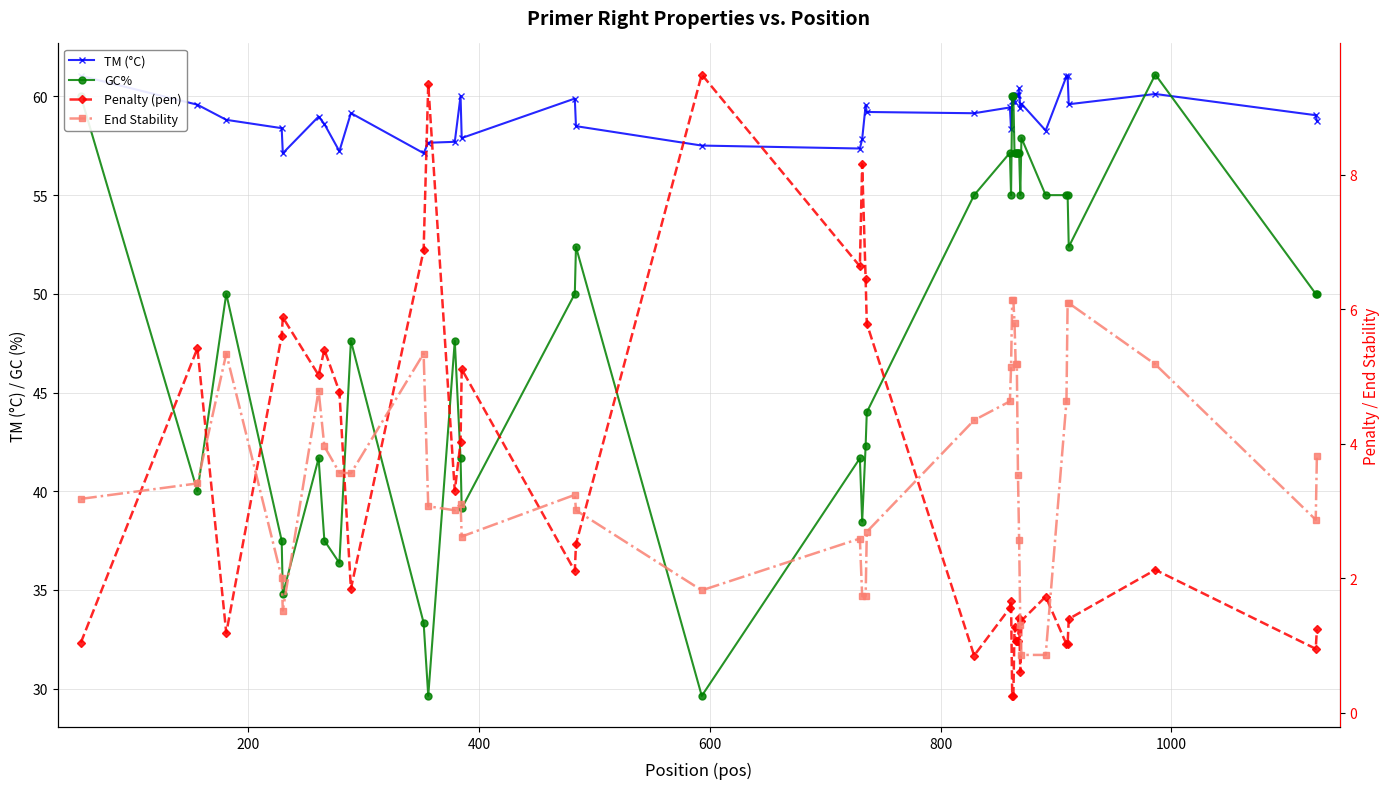

How many values in the Penalty (pen) series exceed 1?

35